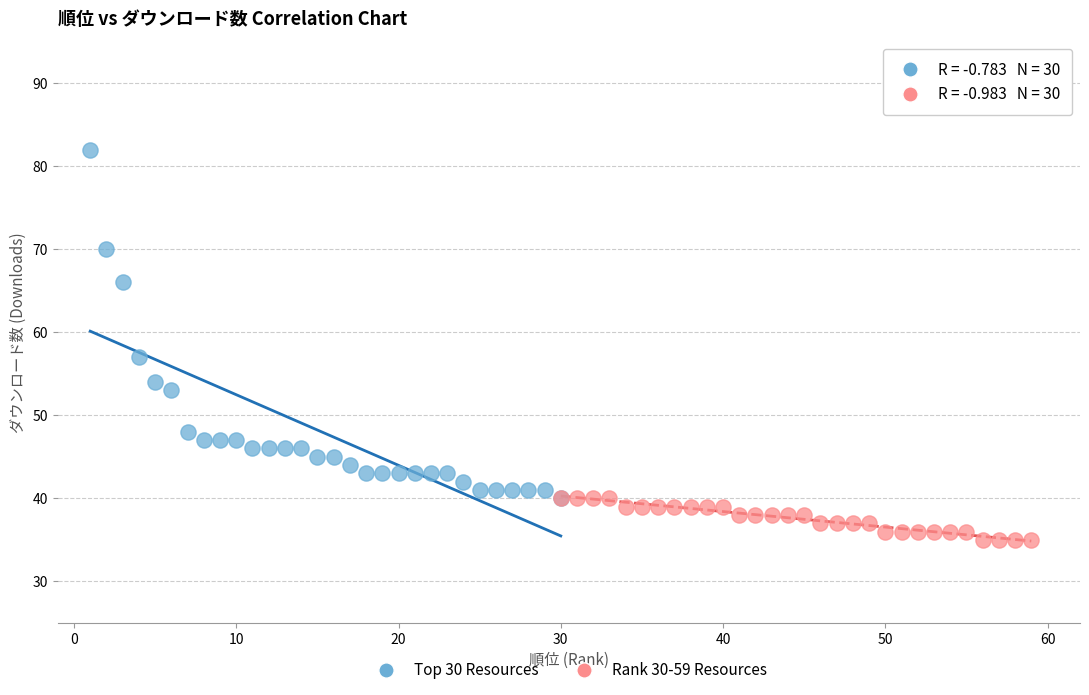

Which series has the widest spread of Y values?

Top 30 Resources